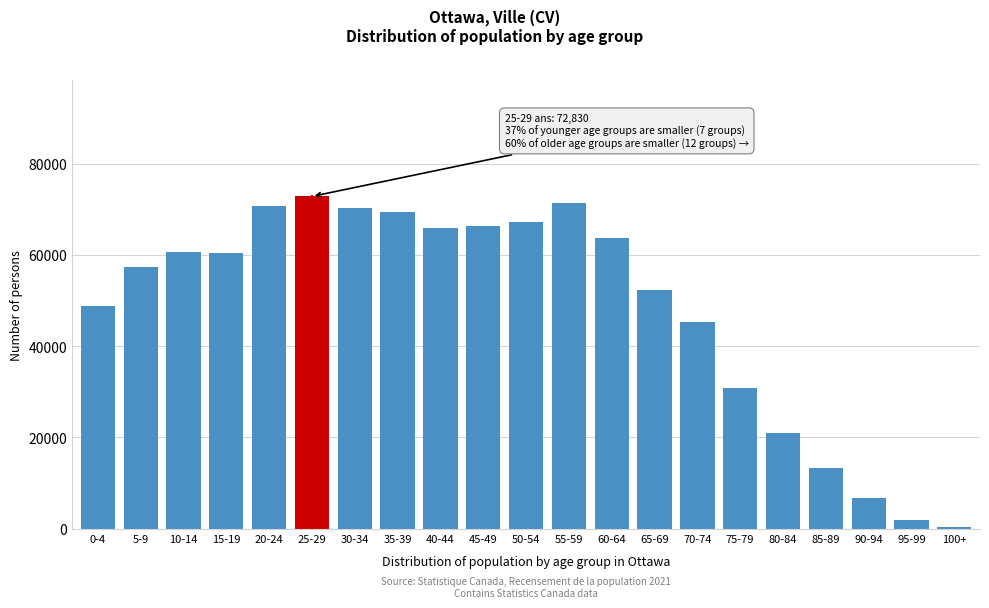

Where is the data nearest to the value 36552?

75-79